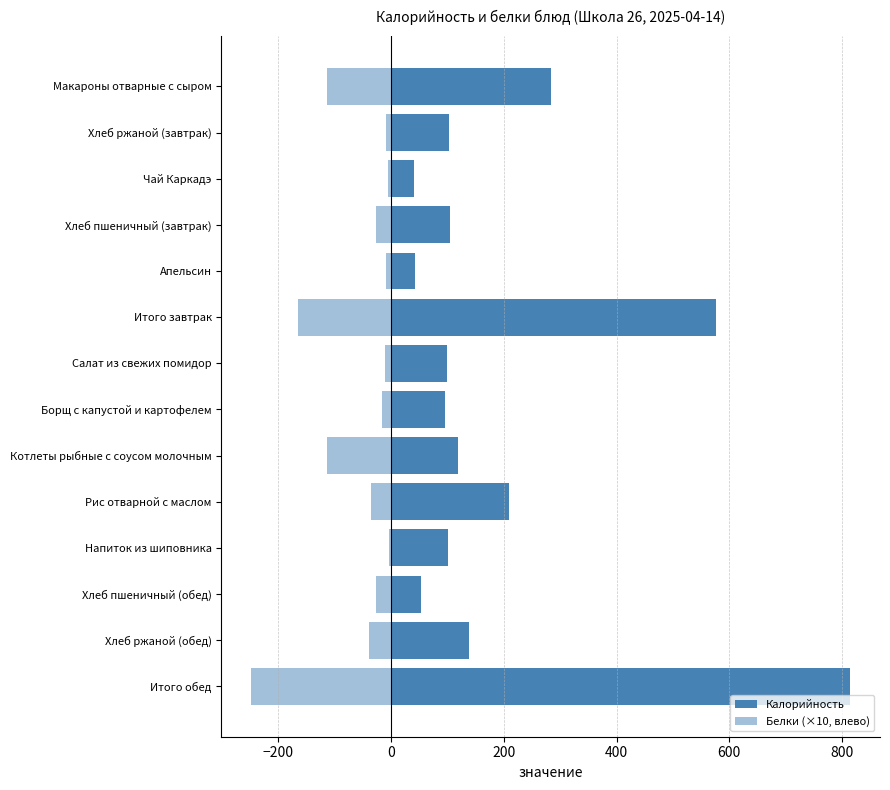

The value of Белки (×10, влево) at Итого обед is -131.7. True or false?

False